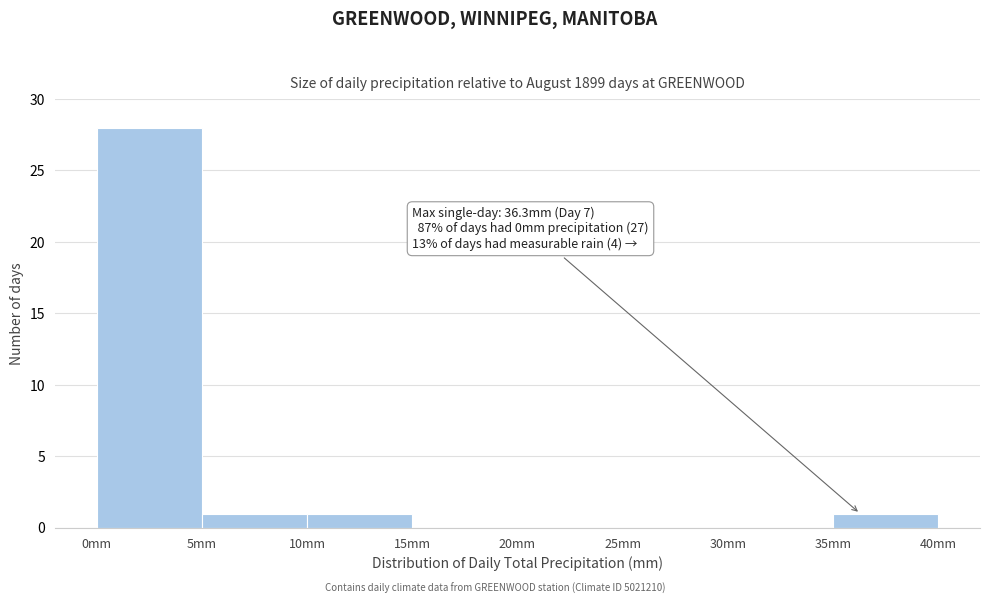

Over which range of the x-axis is the bar tallest?

0 to 5